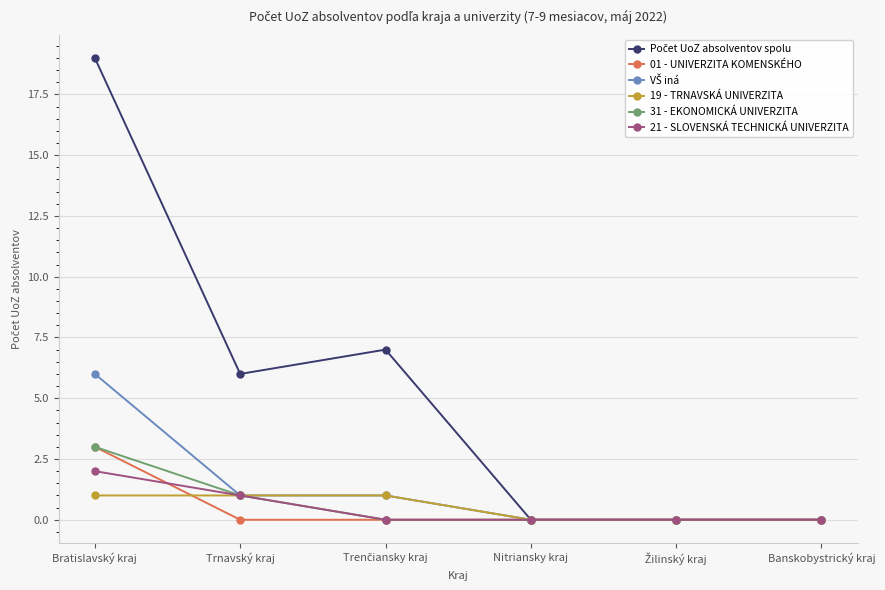

What is the maximum value shown in the chart?

19